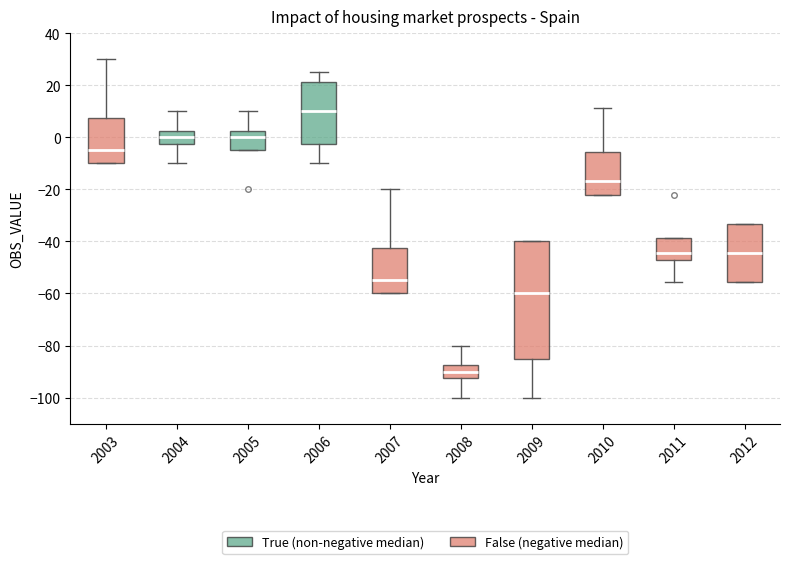

Where is the upper edge of the box at x = 2009 on the y-axis? The values are not printed on the chart, so give them approximately, as read against the axis.

-40